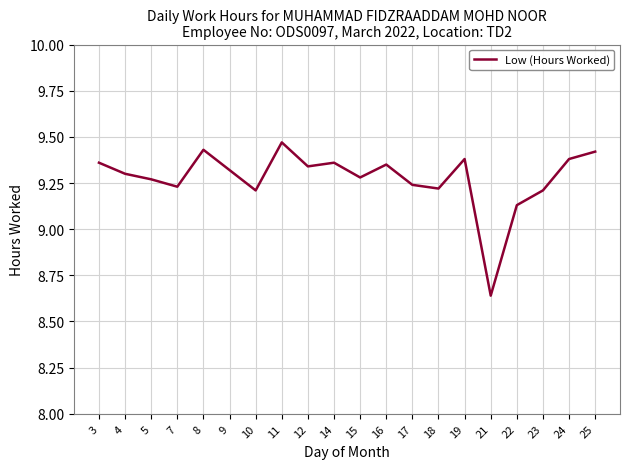

Does the chart have visible grid lines?

Yes